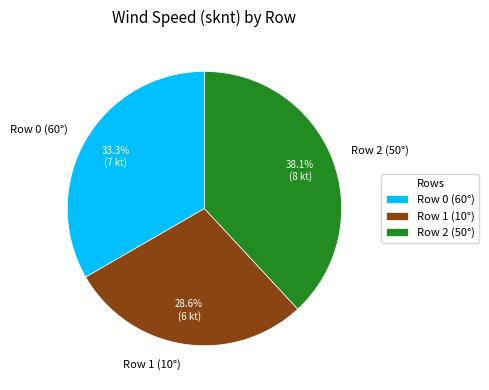

Does Row 0 (60°) represent more than half of the total?

No